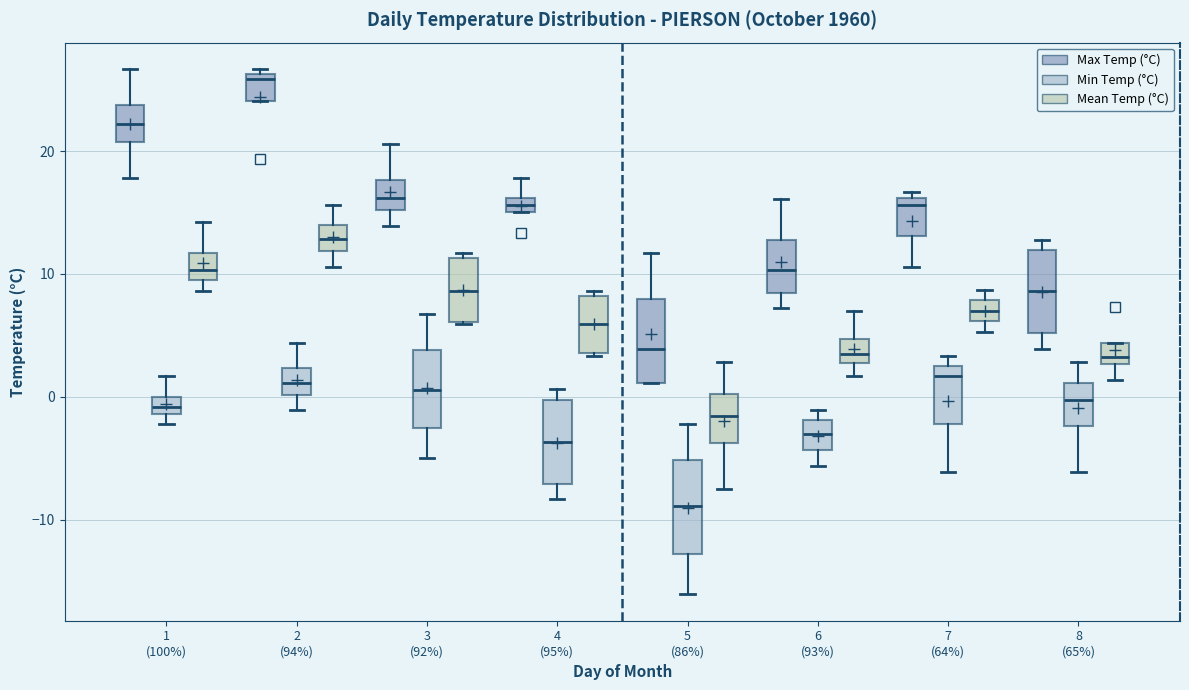

Where is the upper edge of the box for 5 (86%) (Mean Temp (°C)) on the y-axis? The values are not printed on the chart, so give them approximately, as read against the axis.

0